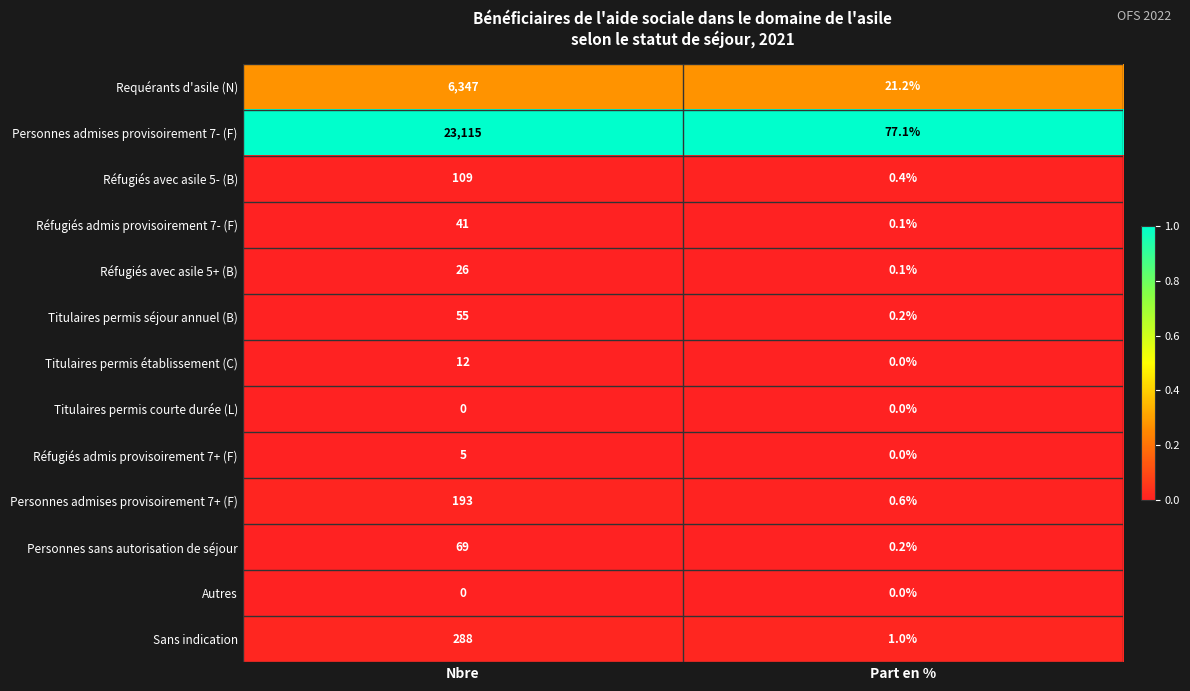

How many distinct data groups are displayed?

13